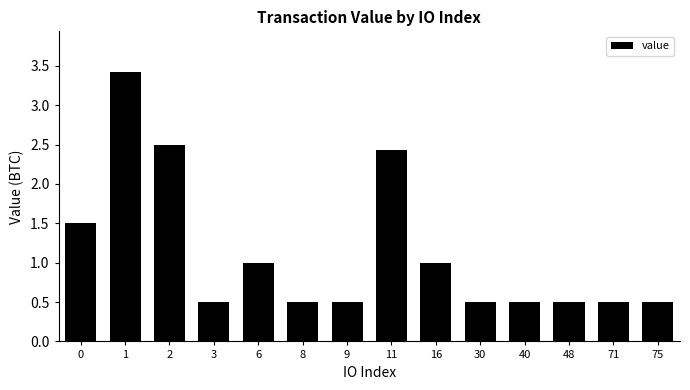

What is the greatest value displayed?

3.4